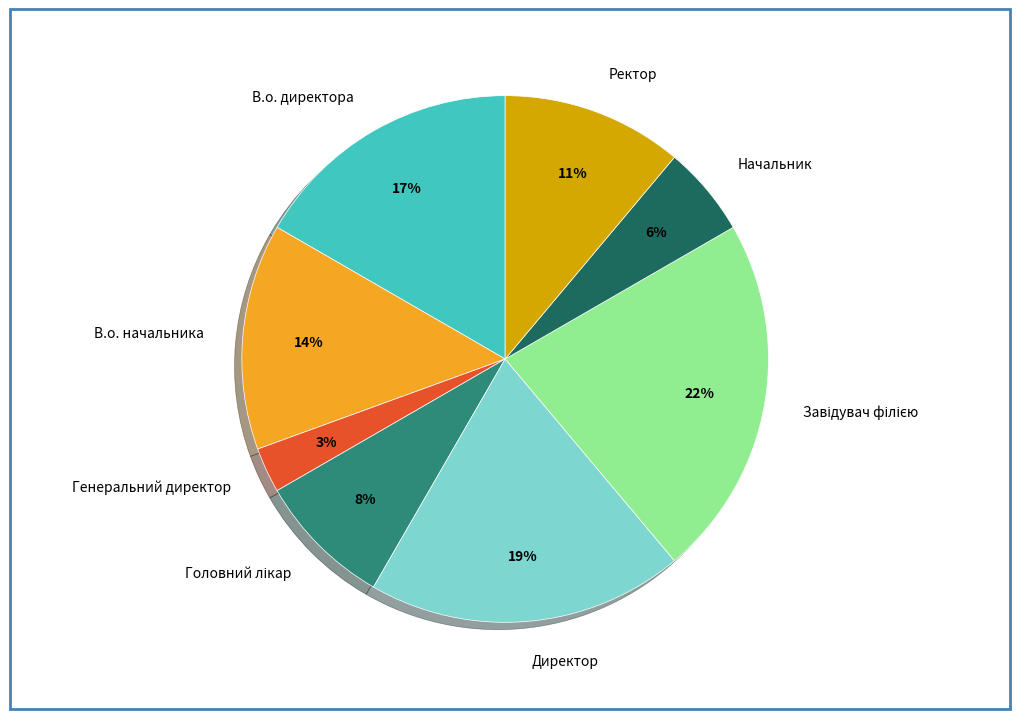

Is it true that В.о. директора is 17% of the pie?

True